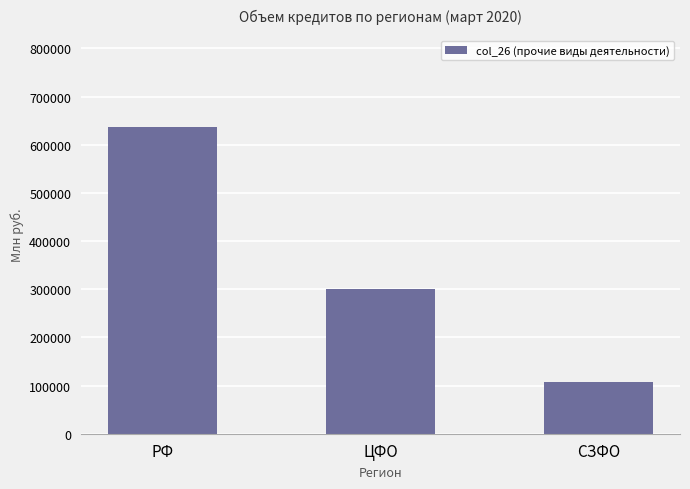

Rank the categories by value from lowest to highest.

СЗФО, ЦФО, РФ